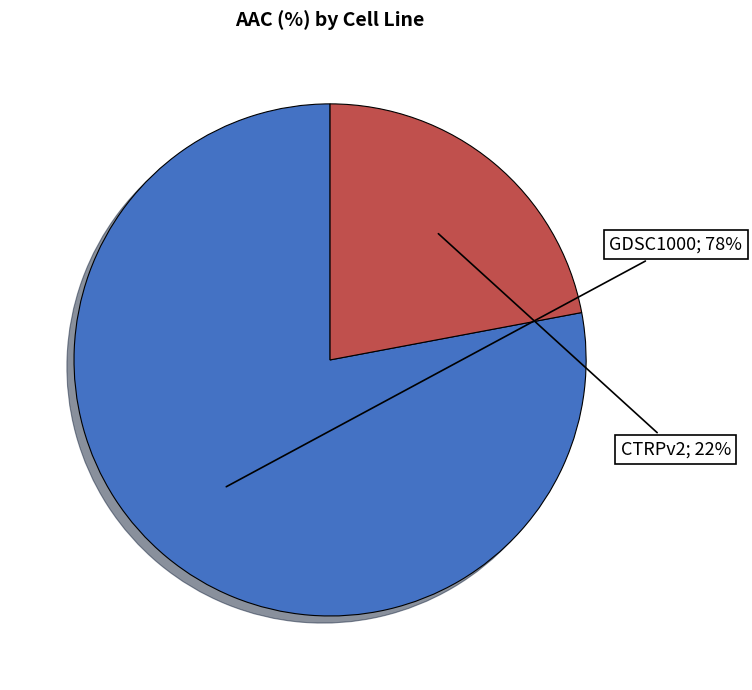

To the nearest percent, what is the average slice percentage?

50%